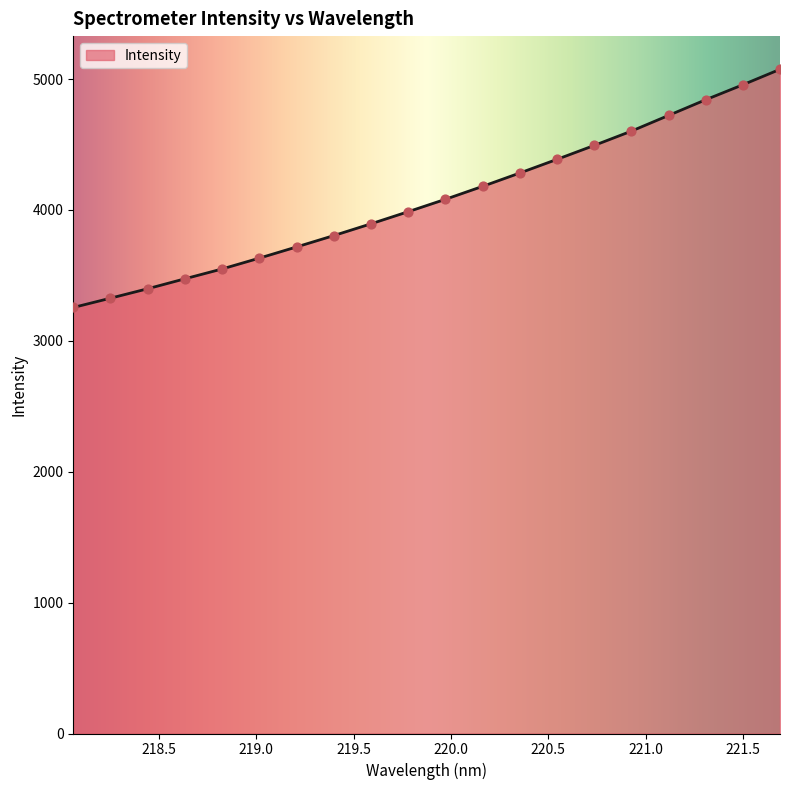

What is the difference between the maximum and minimum values?

1819.8